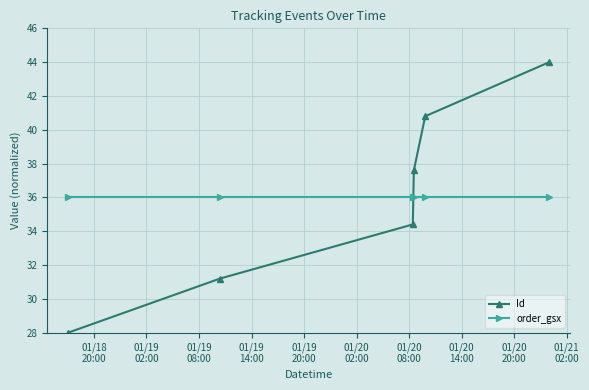

At how many categories does at least one series exceed 29?

6